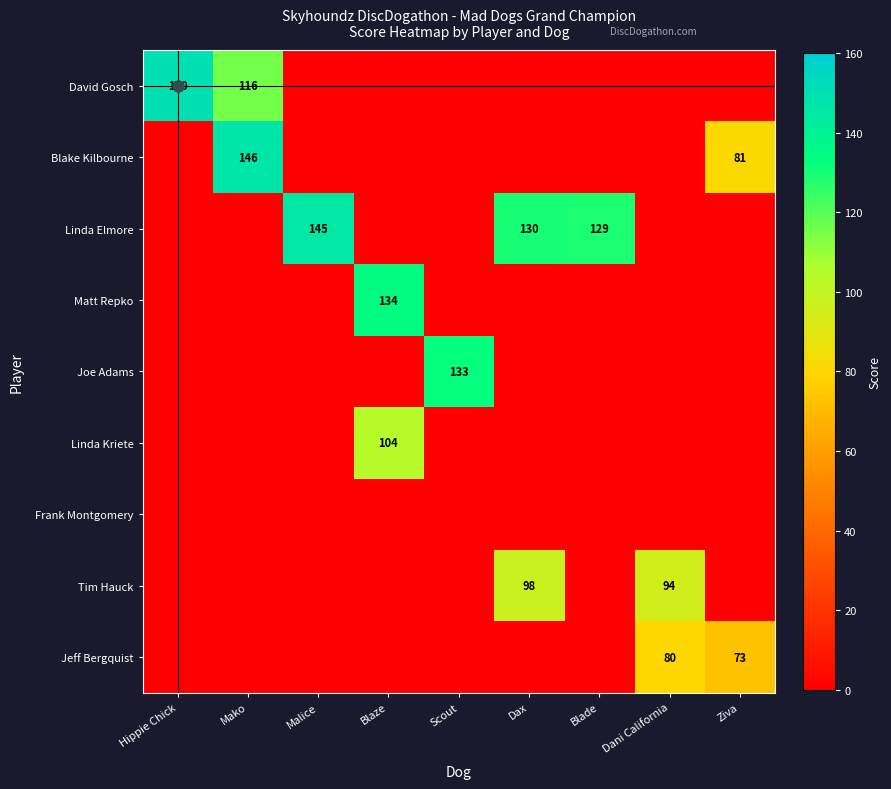

The Blake Kilbourne series shows 52 at Ziva. True or false?

False